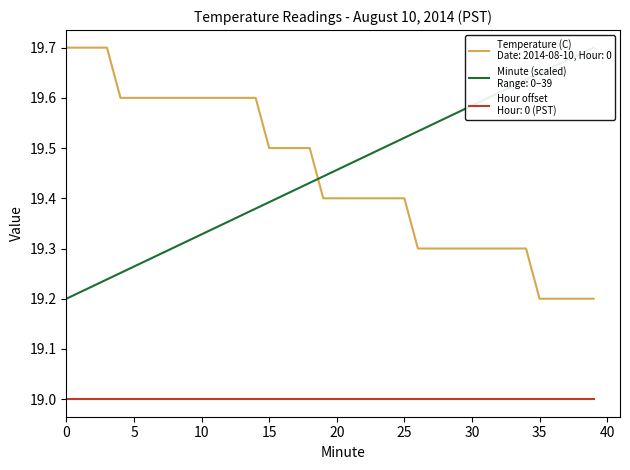

What is the difference between the Minute values at 5 and 0?

0.1